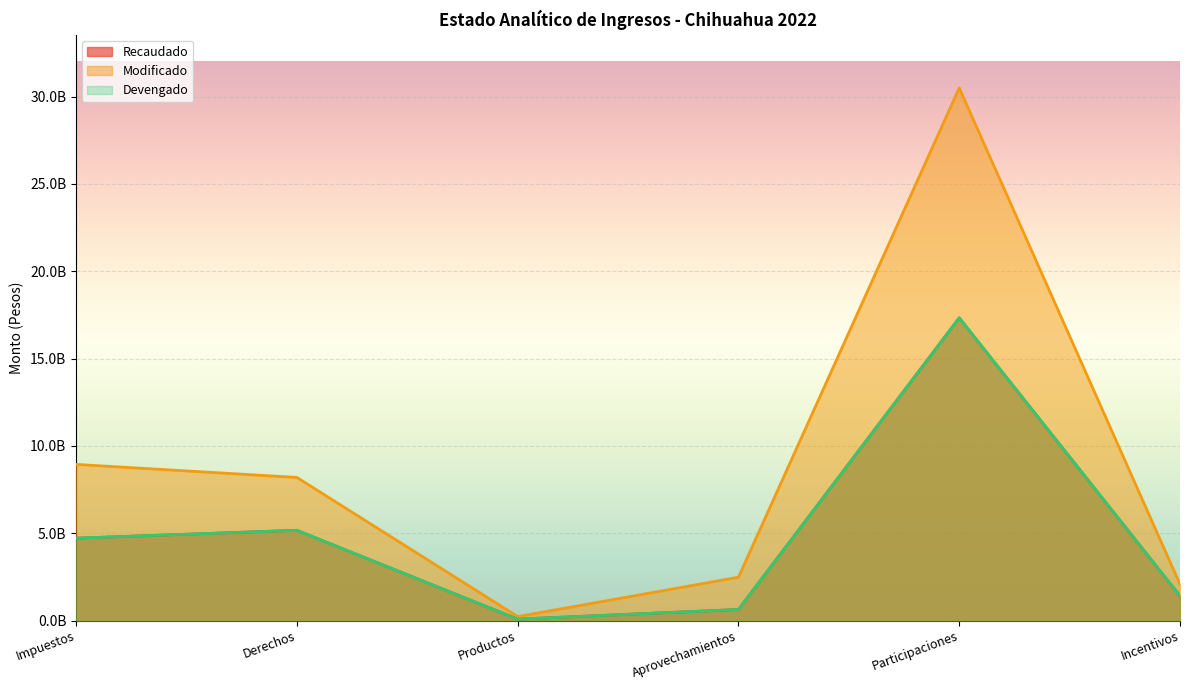

What is the difference between the Modificado values at Incentivos and Aprovechamientos?

400416236